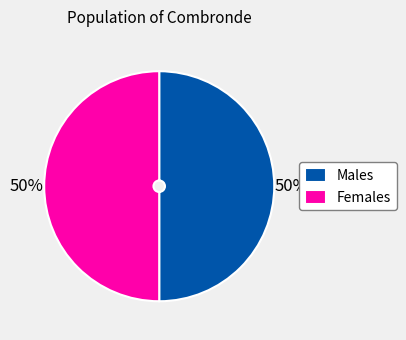

How many slices are in this pie chart?

2